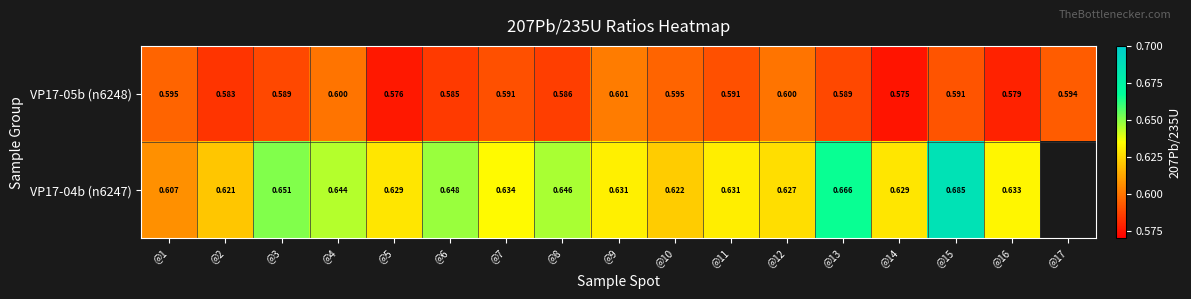

Is the value of VP17-04b (n6247) at @15 greater than the value of VP17-05b (n6248) at @15?

Yes